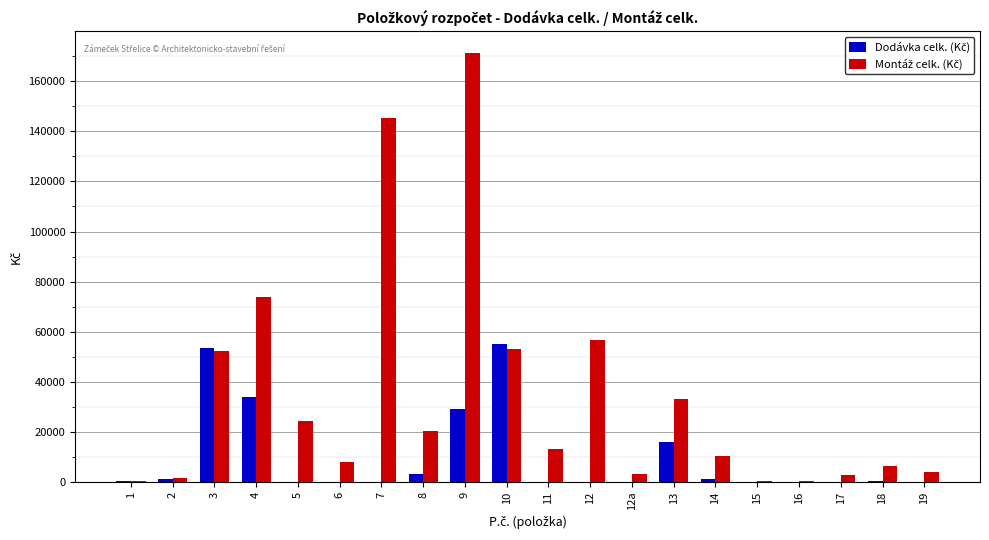

At which category is the sum across all series the highest?

9